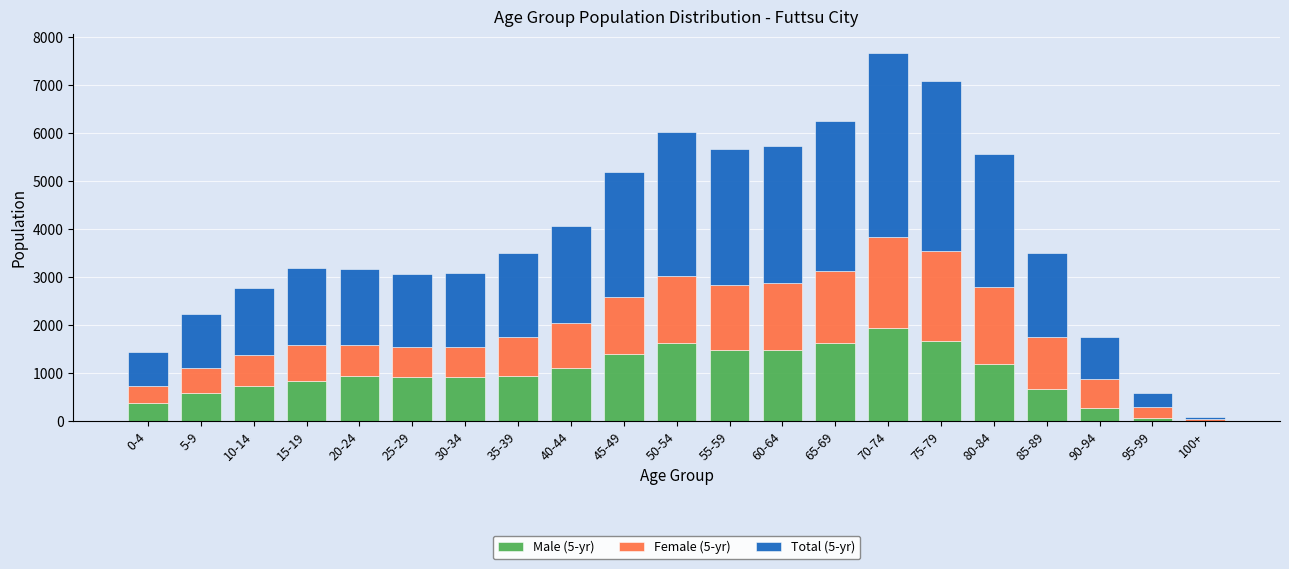

At which category is the sum across all series the highest?

70-74